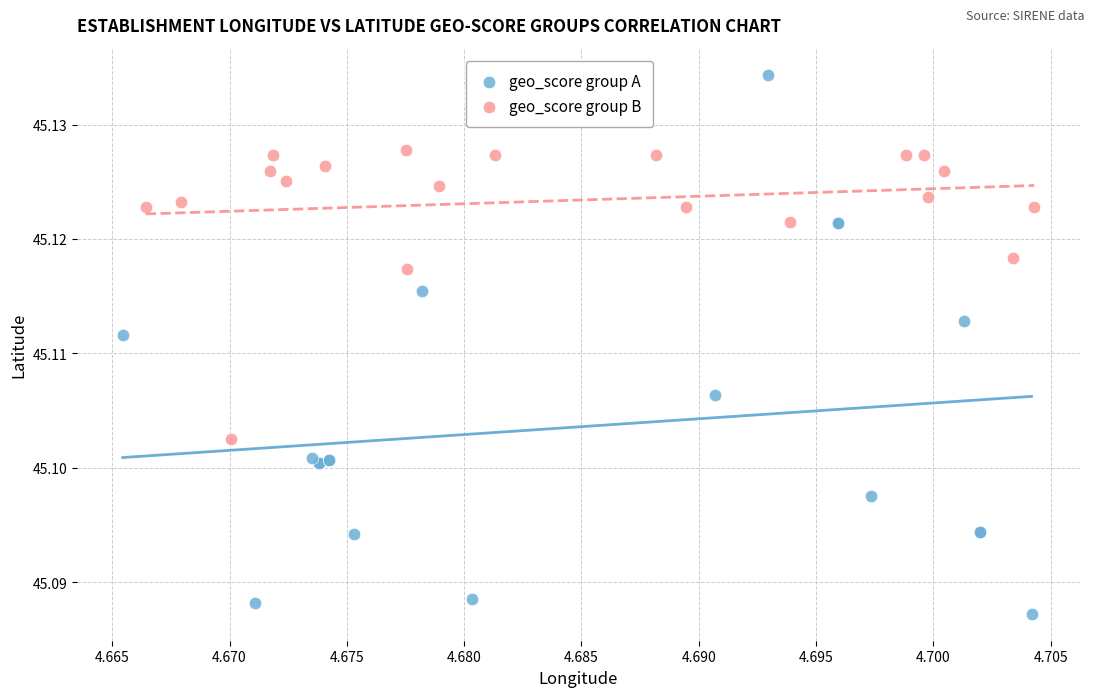

Which series has the widest spread of Y values?

geo_score group A